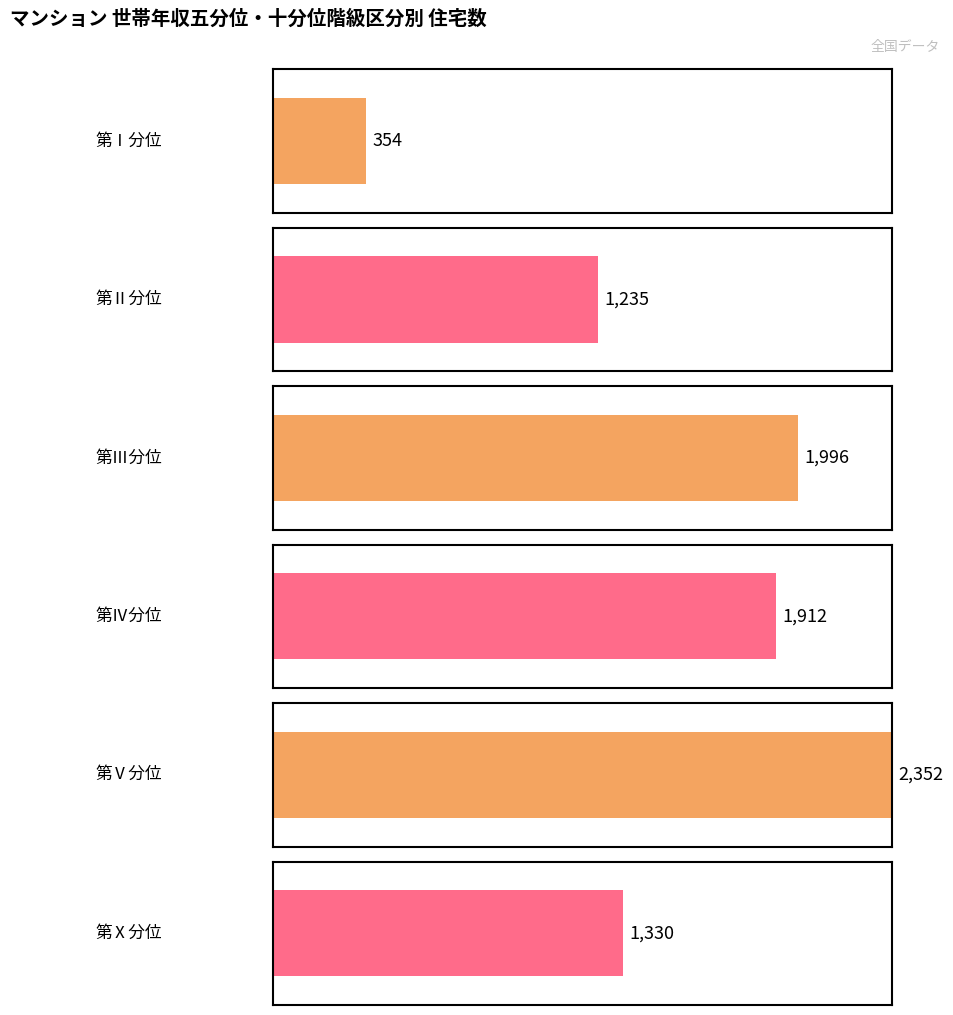

Which series has the largest range (max minus min)?

第Ⅴ分位